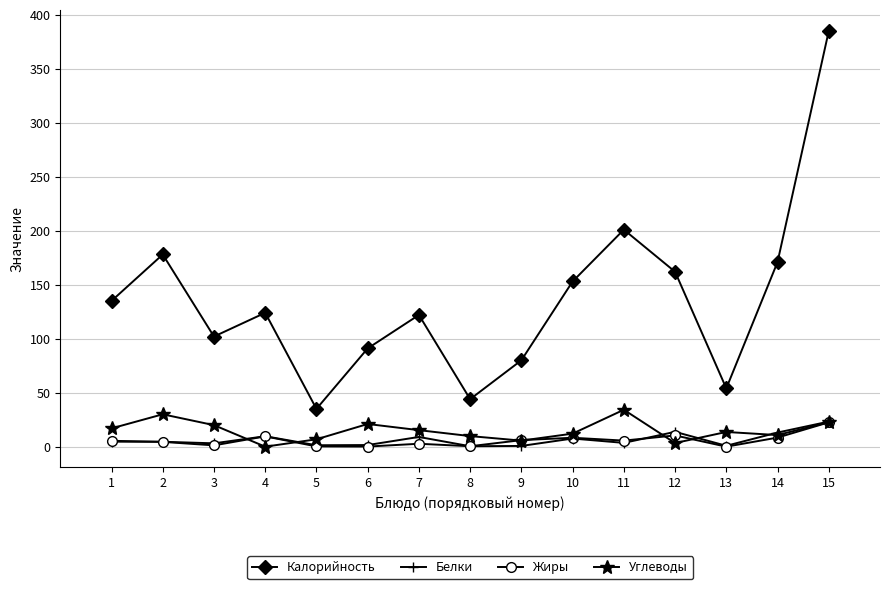

Which series changed the most between 3 and 13?

Калорийность